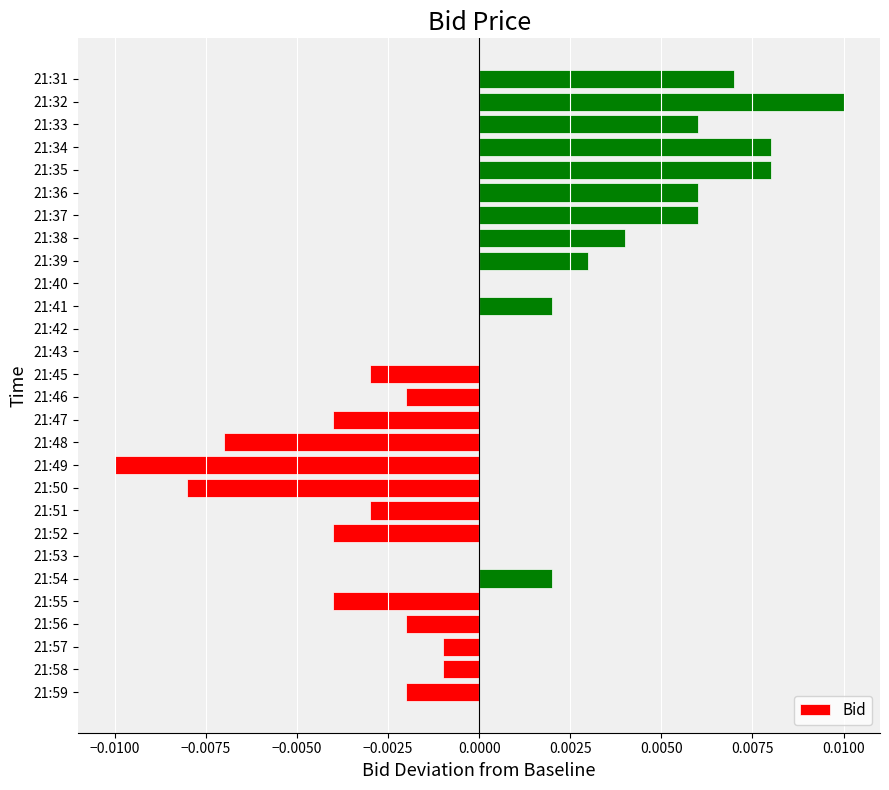

The value at 21:42 is 0.0. True or false?

True